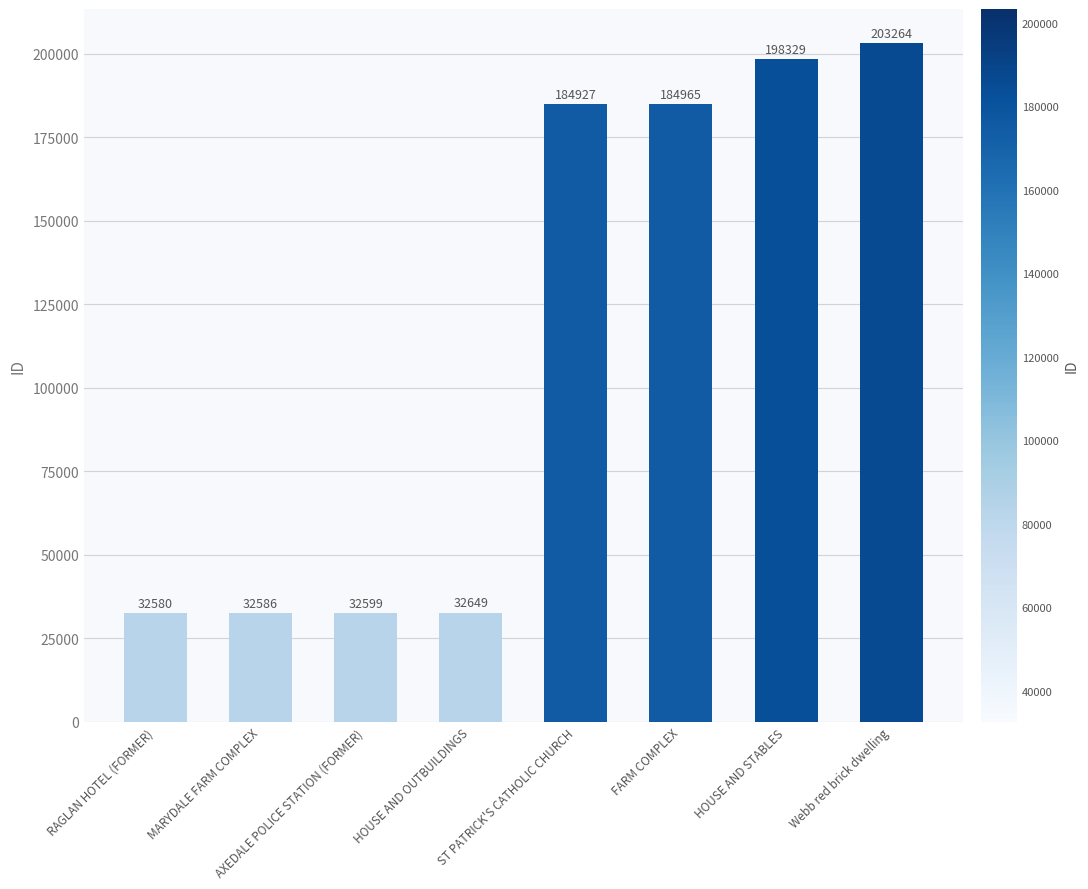

What is the maximum value shown in the chart?

203264